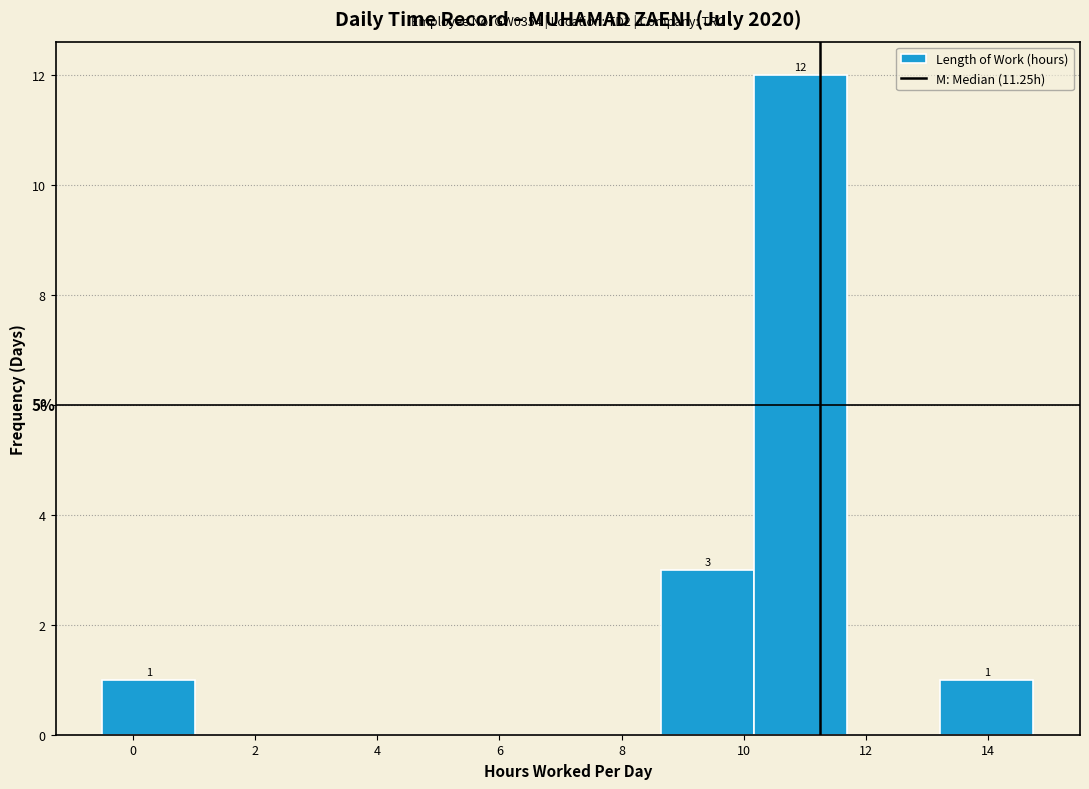

Over which range of the x-axis is the bar tallest?

10.2 to 11.6